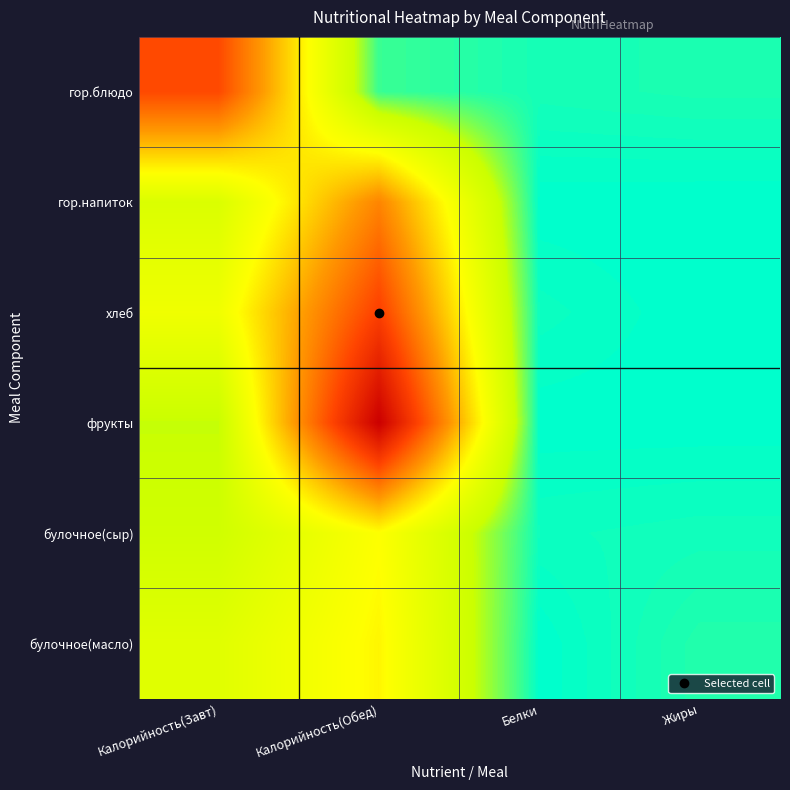

Rank the series by their maximum value, from highest to lowest.

фрукты, хлеб, гор.блюдо, гор.напиток, булочное(масло), булочное(сыр)